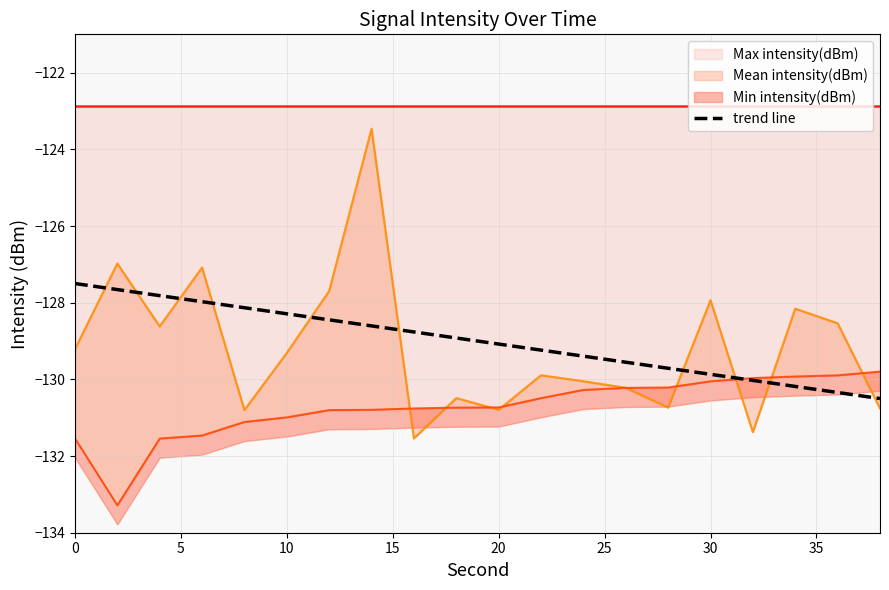

What is the change in value from 15 to 35?

-0.6